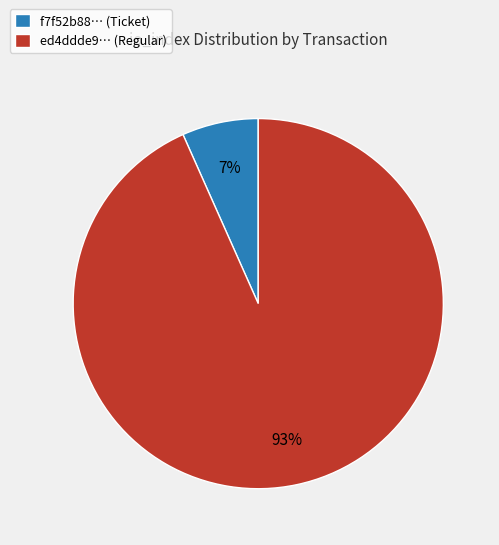

True or false: f7f52b88… (Ticket) accounts for 7% of the total.

True